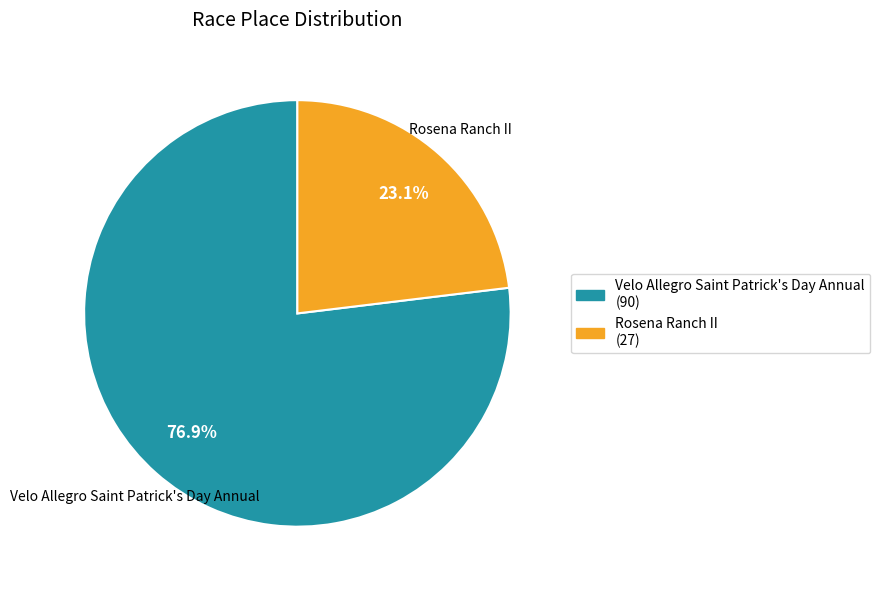

To the nearest percent, what is the difference between the largest and smallest slice percentages?

54%